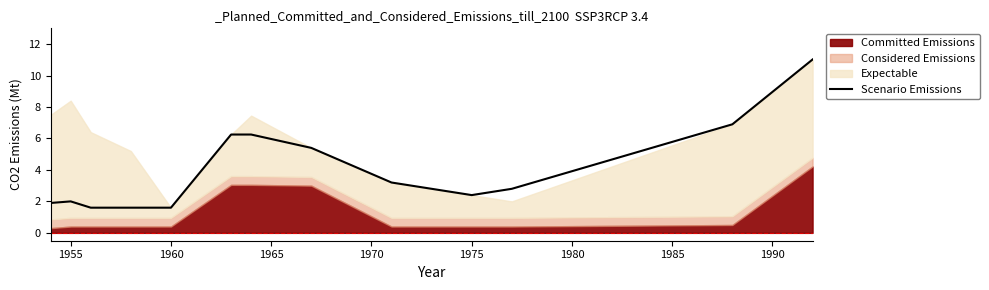

What is the maximum value for Scenario Emissions?

11.0